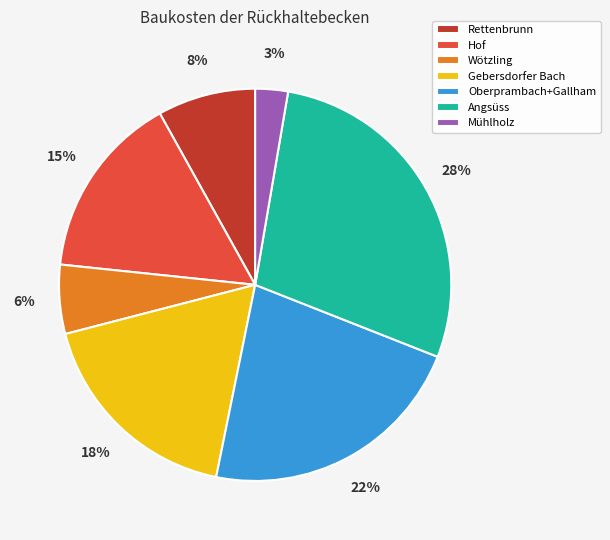

Between Rettenbrunn and Angsüss, which is larger?

Angsüss